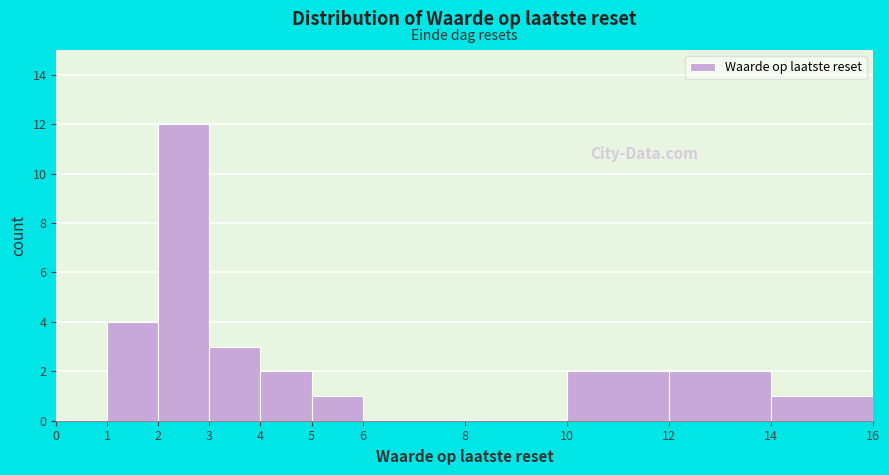

Over which range of the x-axis is the bar tallest?

2 to 3